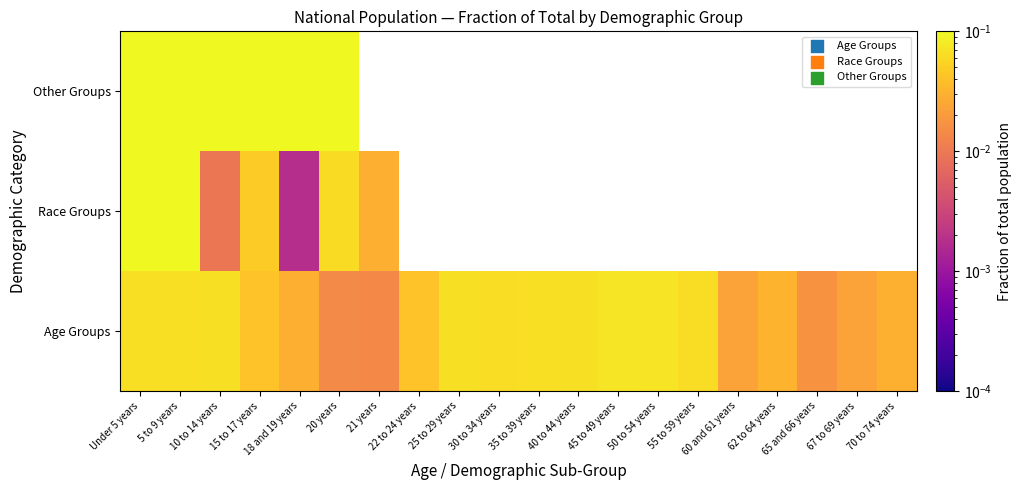

Which has a higher value, 18 and 19 years or Under 5 years?

Under 5 years